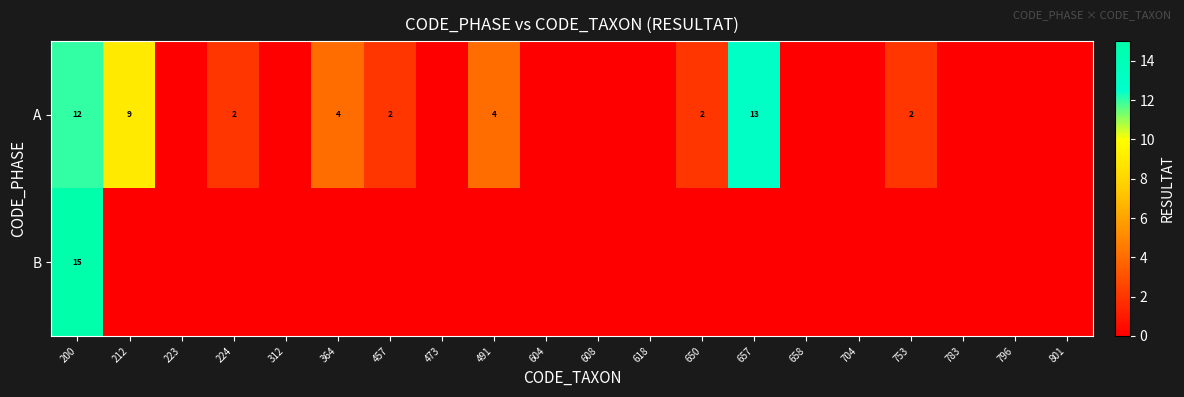

List the labels in order of row_0 value, smallest first.

223, 312, 473, 604, 608, 618, 658, 704, 783, 796, 801, 224, 457, 650, 753, 364, 491, 212, 200, 657